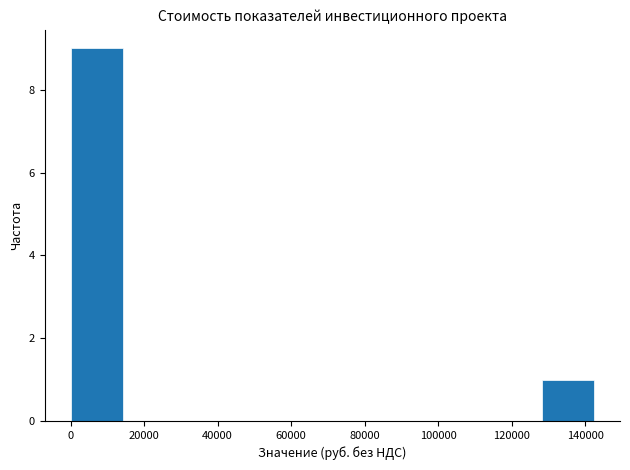

Over which range of the x-axis is the bar tallest?

0 to 14000